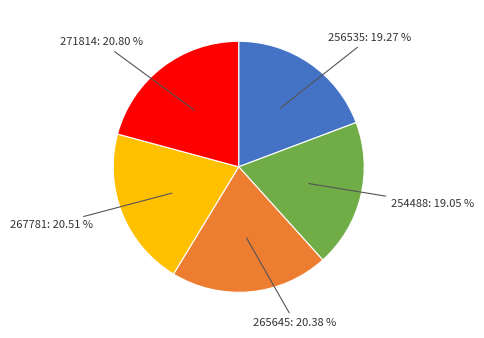

How many segments does this pie chart have?

5